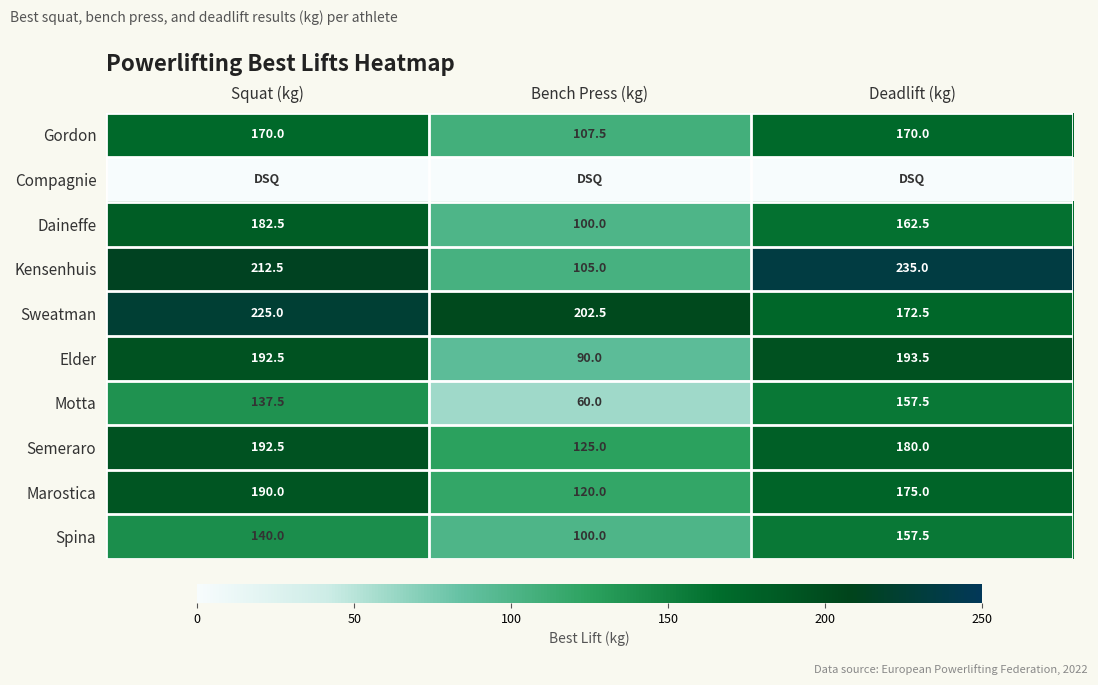

At which label is Kensenhuis closest to 170?

Squat (kg)